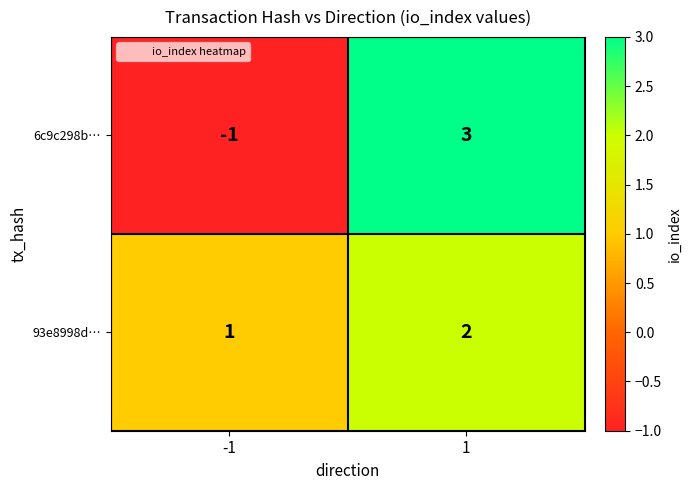

True or false: 6c9c298b… has a value of -1 at -1.

True